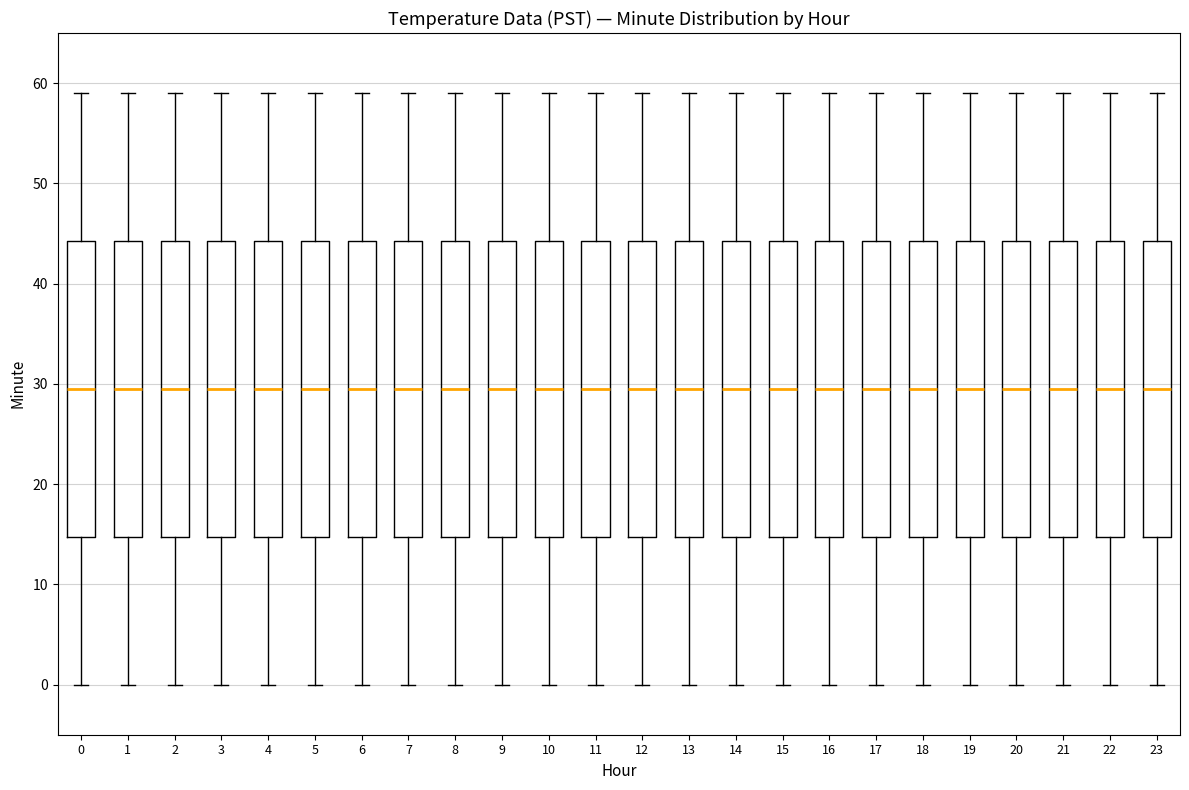

Where is the lower edge of the box at x = 8 on the y-axis? The values are not printed on the chart, so give them approximately, as read against the axis.

15